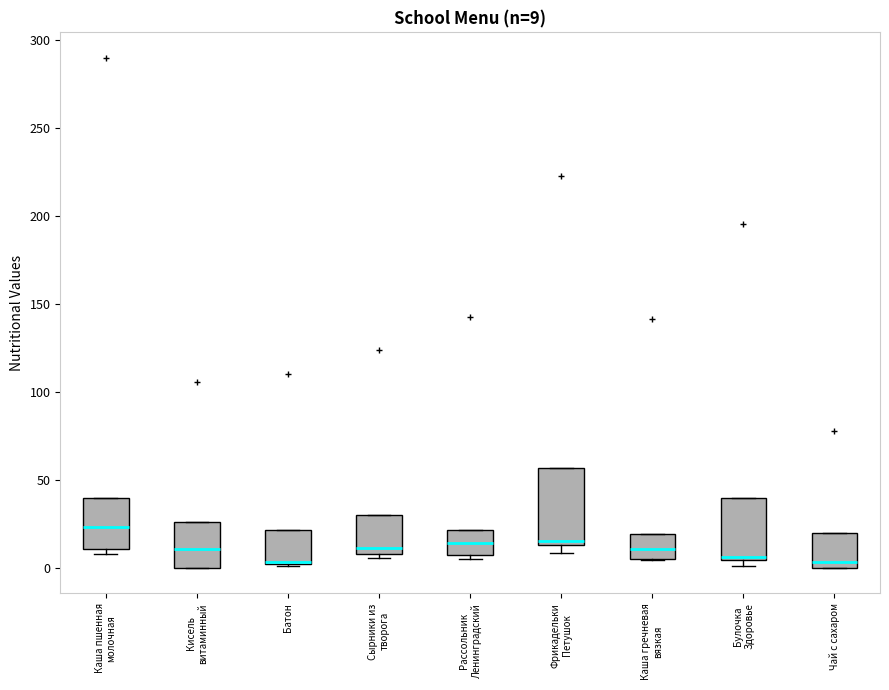

Comparing the boxes themselves (not the whiskers), which one is the tallest?

Фрикадельки Петушок